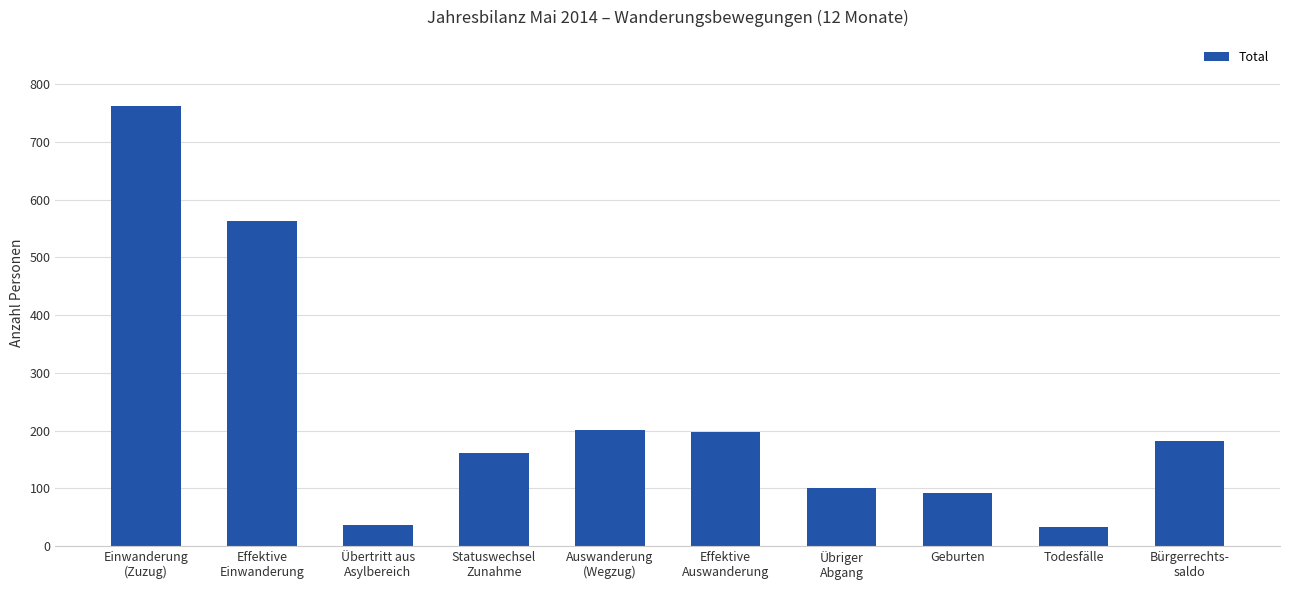

What is the label of the 2nd bar from the right?

Todesfälle